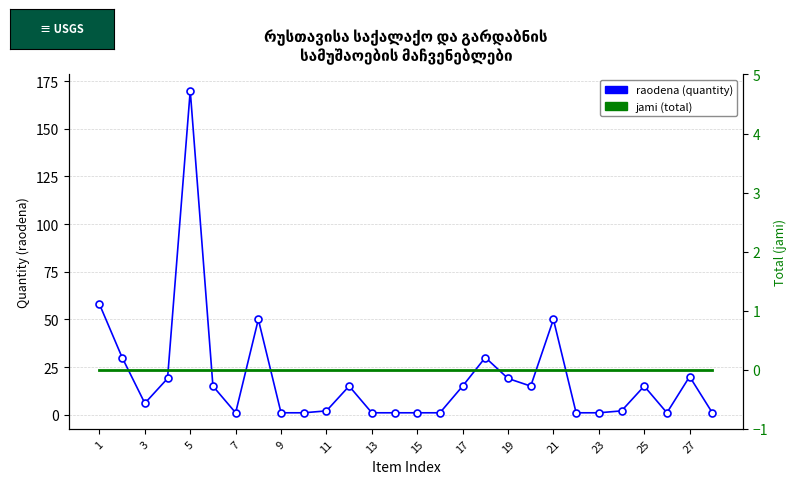

The raodena (quantity) series shows 22 at 19. True or false?

False